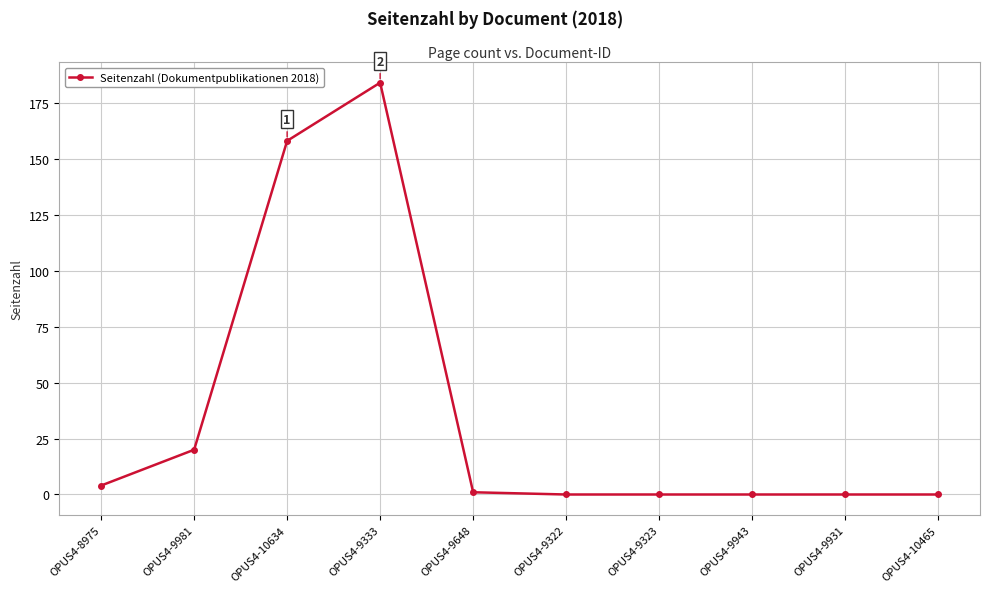

Does the chart have visible grid lines?

Yes